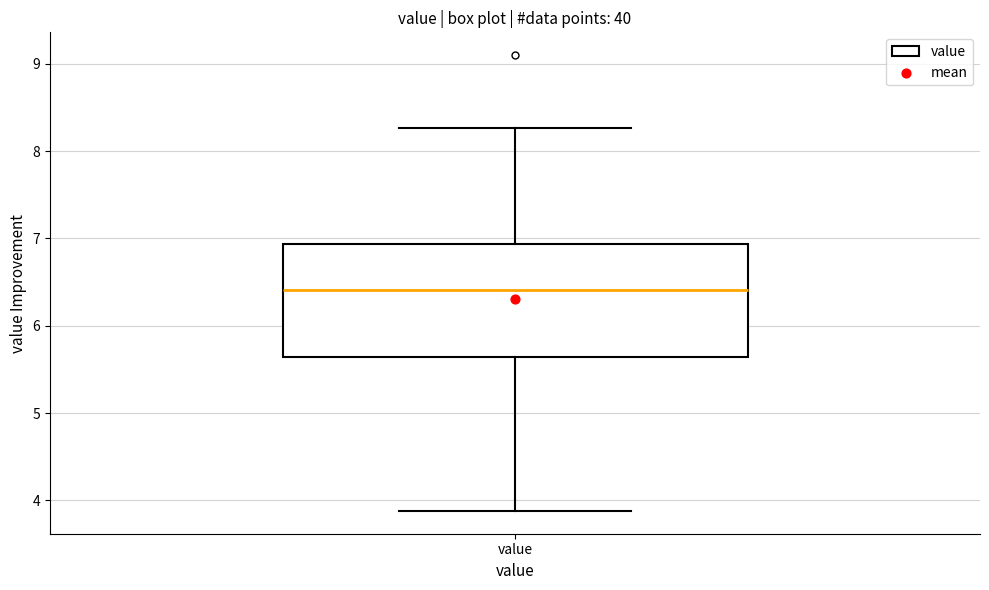

Where does the upper whisker of the box for value end on the y-axis? The values are not printed on the chart, so give them approximately, as read against the axis.

8.3